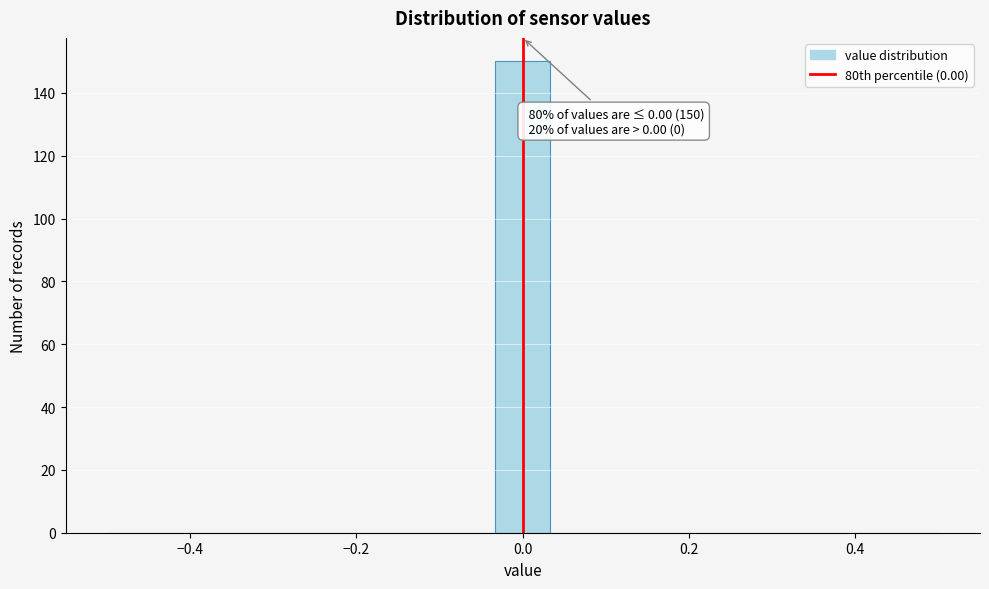

Around what value on the x-axis is the tallest bar? Give the approximate position of its centre, as read against the axis.

0.00